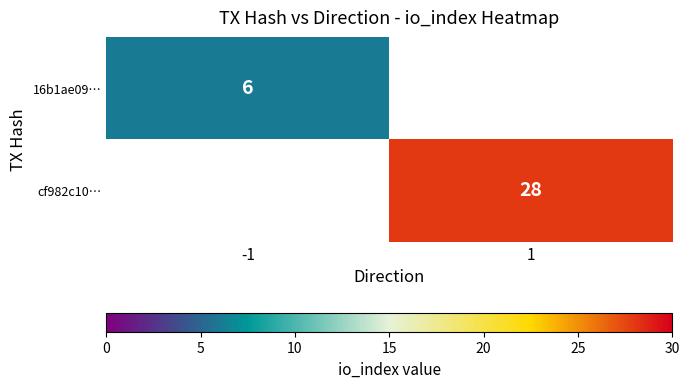

The value of 16b1ae09… at -1 is 11. True or false?

False